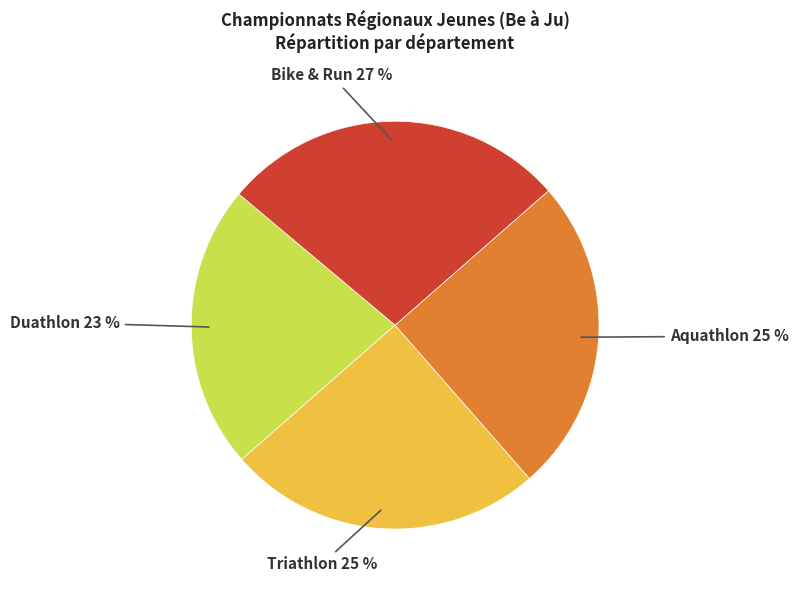

Is there a majority slice in this chart?

No